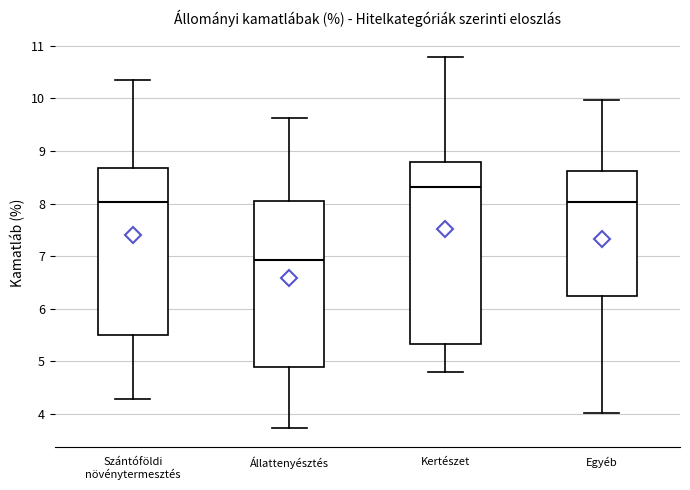

Where is the lower edge of the box for Állattenyésztés on the y-axis? The values are not printed on the chart, so give them approximately, as read against the axis.

4.9